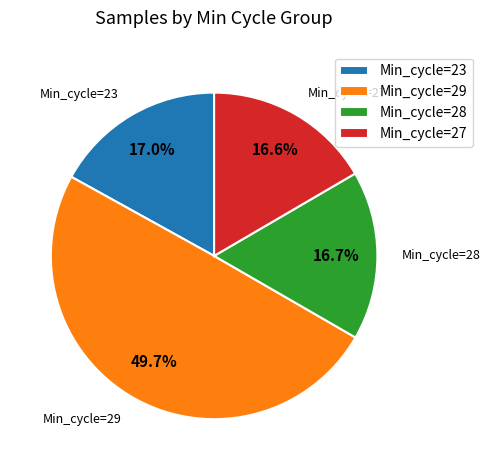

To the nearest percent, what portion does Min_cycle=23 represent?

17%